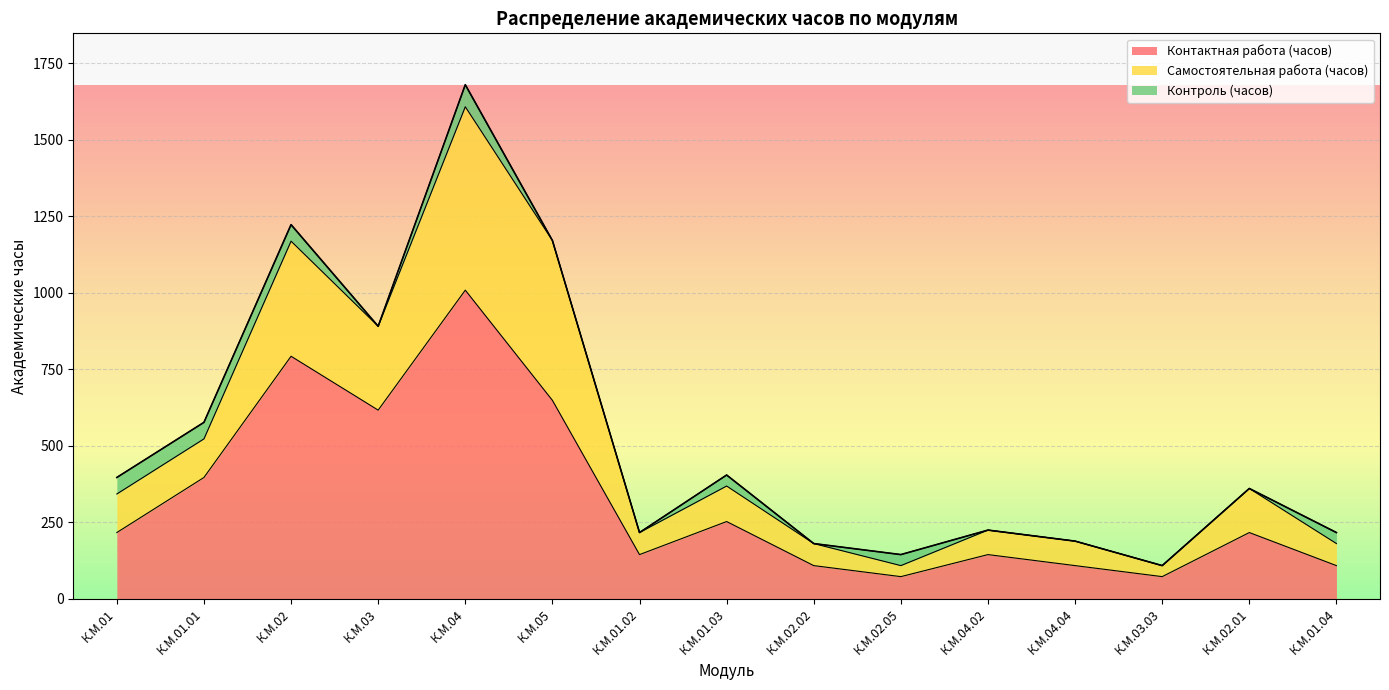

True or false: Контактная работа (часов) has more than 0 points higher than both neighbors.

True